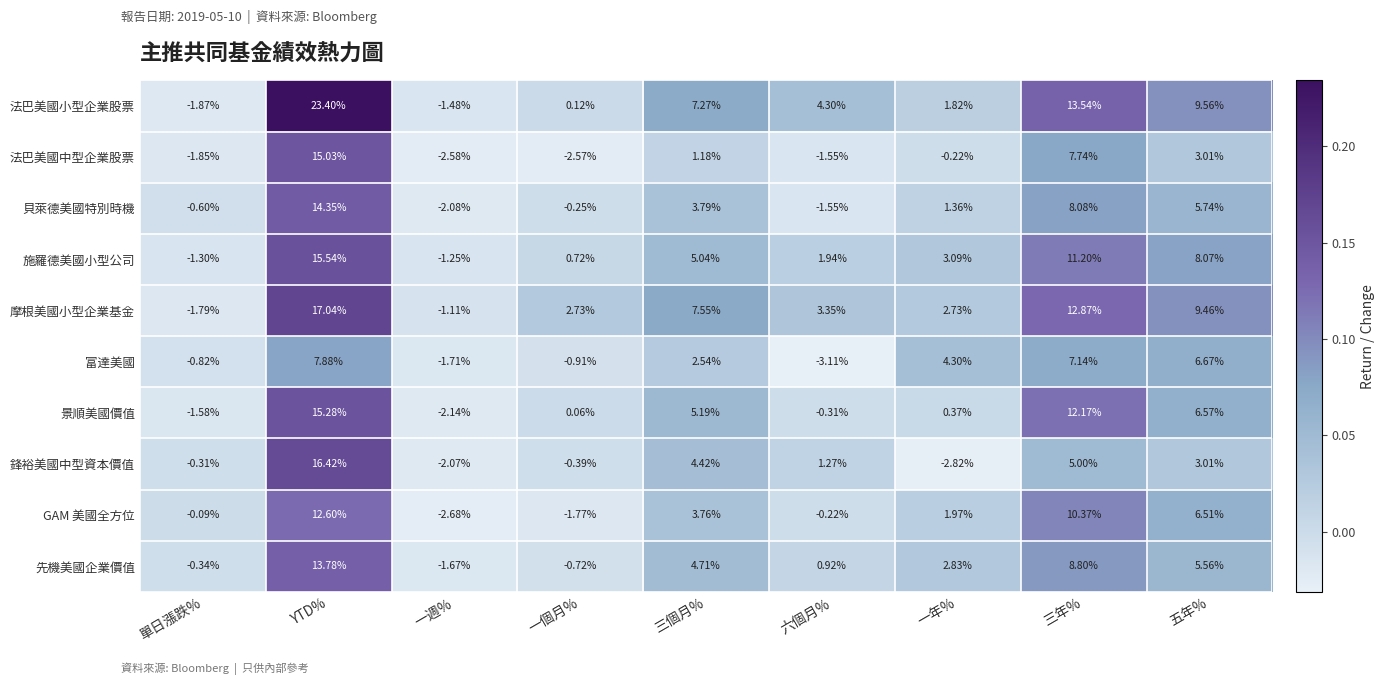

Which label corresponds to the largest value in the chart?

YTD%